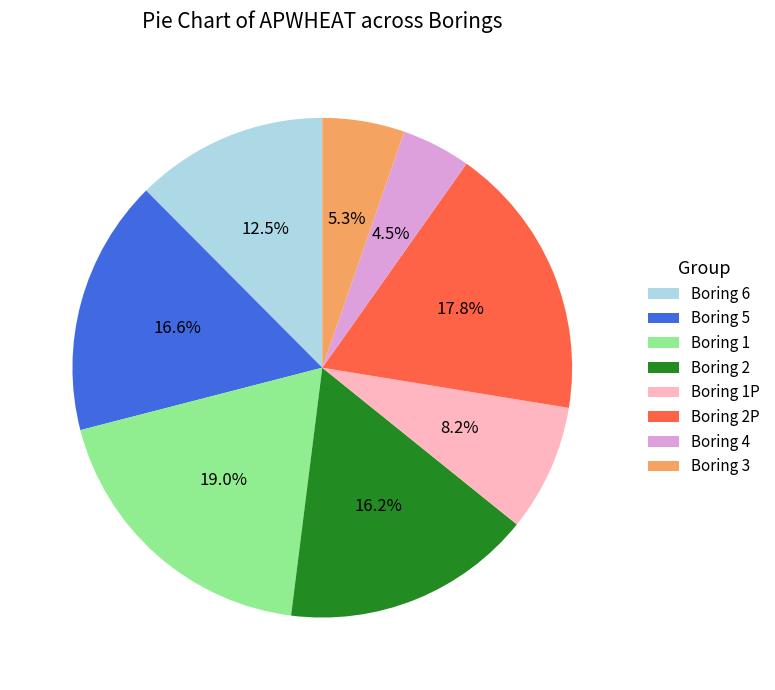

Is there a majority slice in this chart?

No